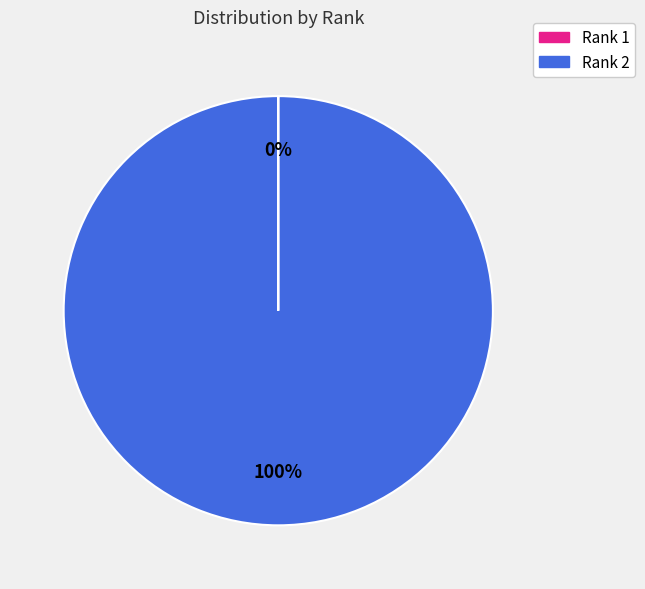

Is there a majority slice in this chart?

Yes